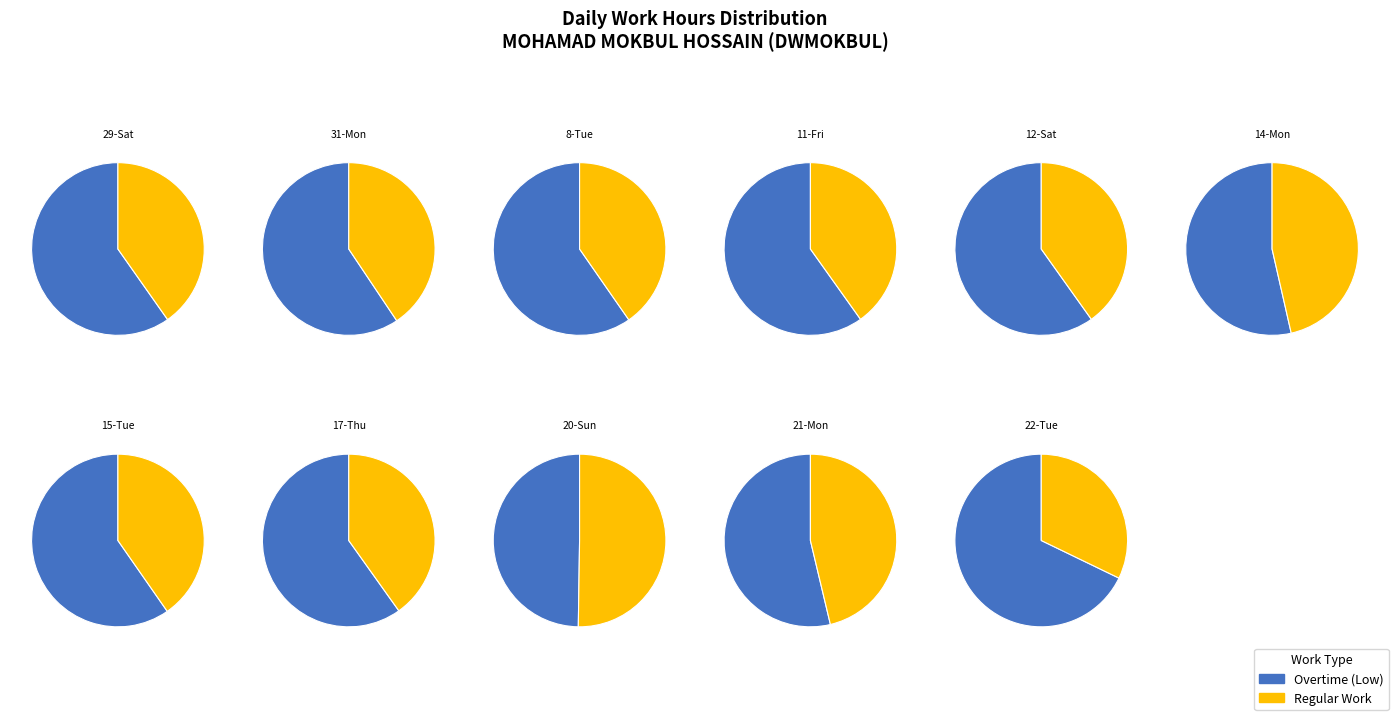

True or false: 22-Tue accounts for 19% of the total.

False